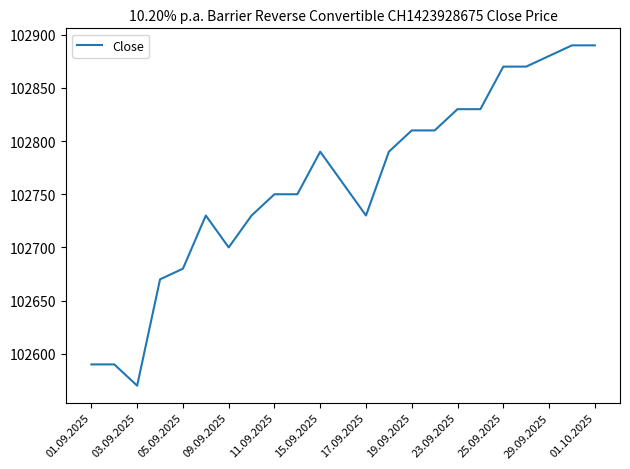

What is the minimum value shown in the chart?

102570